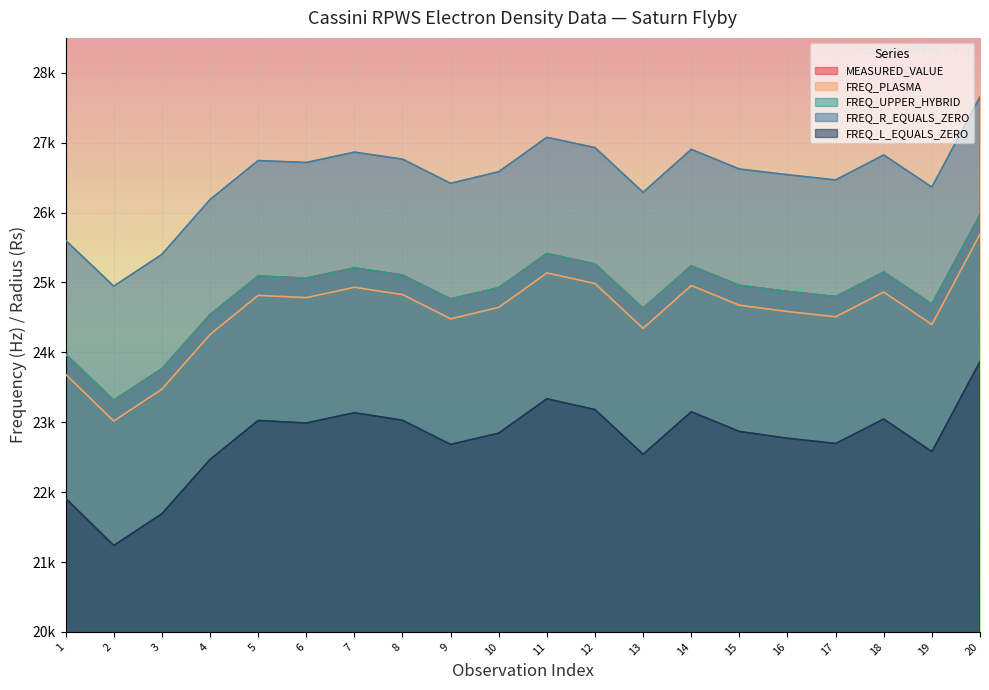

Reading left to right, transcribe all the data shown in this chart.

MEASURED_VALUE: 23971.5	23314.4	23764.4	24538.5	25092.4	25061.8	25208.3	25106.3	24763.4	24925.8	25413.7	25264.9	24630.7	25238.0	24958.6	24871.8	24797.7	25148.9	24690.6	25969.2
FREQ_PLASMA: 23685.7	23017.1	23472.8	24255.0	24815.2	24782.9	24931.1	24826.7	24479.9	24643.5	25136.8	24985.3	24343.7	24957.1	24674.6	24584.2	24509.3	24863.5	24398.5	25691.6
FREQ_UPPER_HYBRID: 23971.5	23314.4	23764.4	24538.5	25092.4	25061.8	25208.3	25106.3	24763.4	24925.8	25413.7	25264.9	24630.7	25238.0	24958.6	24871.8	24797.7	25148.9	24690.6	25969.2
FREQ_R_EQUALS_ZERO: 25603.0	24947.3	25401.5	26185.8	26744.4	26717.1	26864.8	26765.1	26419.2	26584.9	27076.8	26929.8	26290.1	26905.1	26623.4	26541.9	26467.2	26824.1	26365.1	27654.6
FREQ_L_EQUALS_ZERO: 21912.0	21236.3	21690.6	22466.6	23025.2	22988.8	23136.5	23028.7	22682.9	22844.0	23335.9	23181.1	22541.5	23150.1	22868.4	22771.0	22696.2	23046.1	22578.5	23868.0